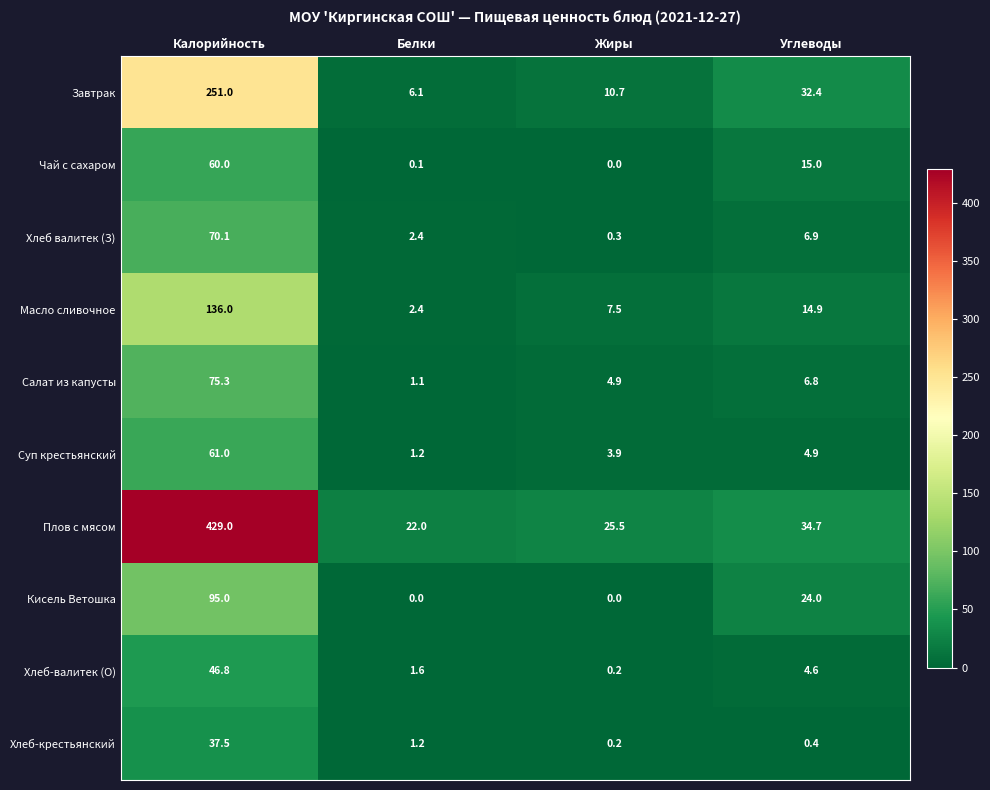

What is the difference between the highest and lowest values at Жиры?

25.5